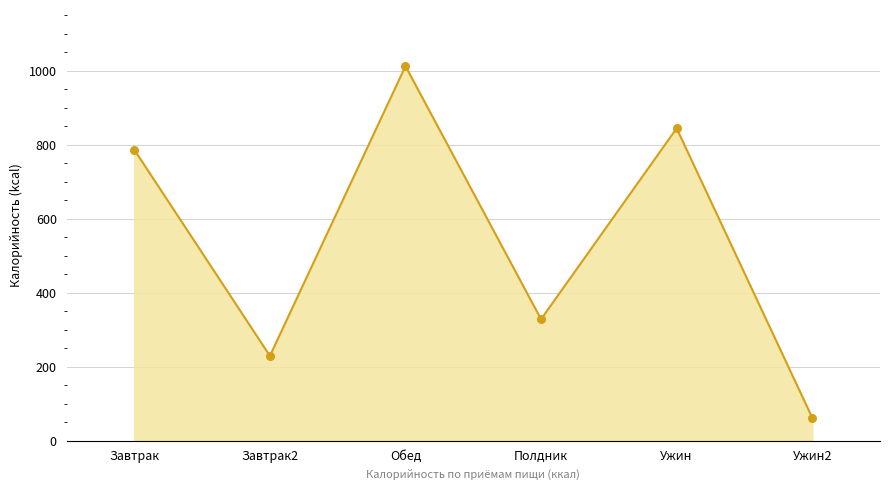

What is the sum of the values at Ужин and Завтрак2?

1073